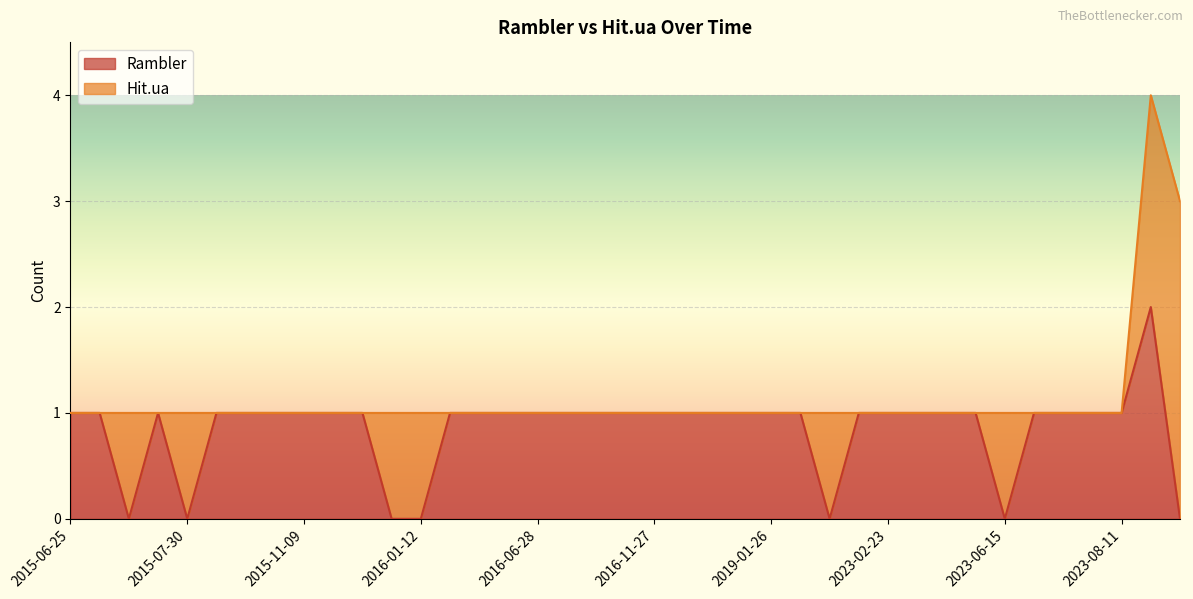

What is the average value?

1